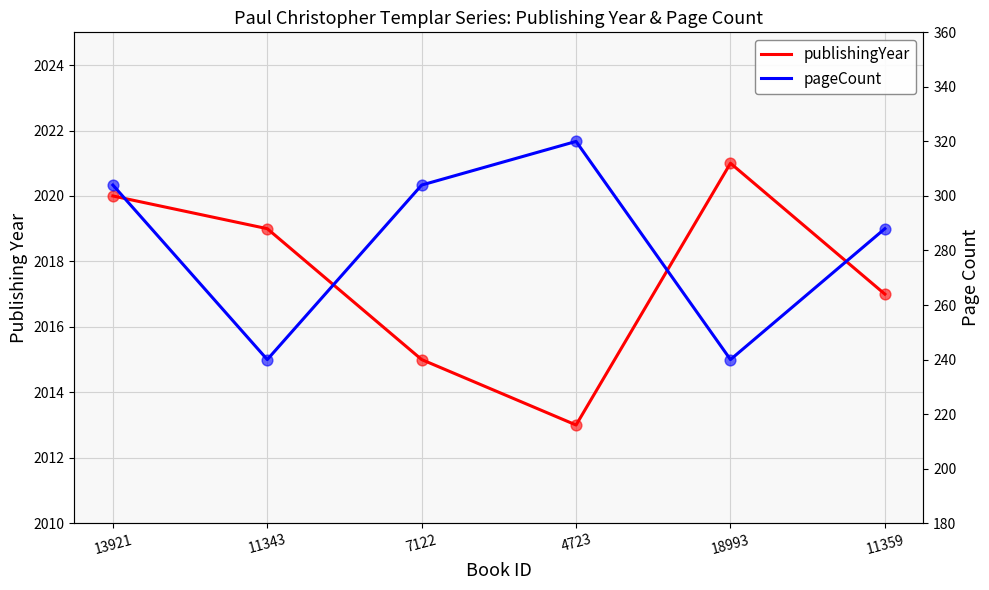

What is the total value across all series at 4723?

2333